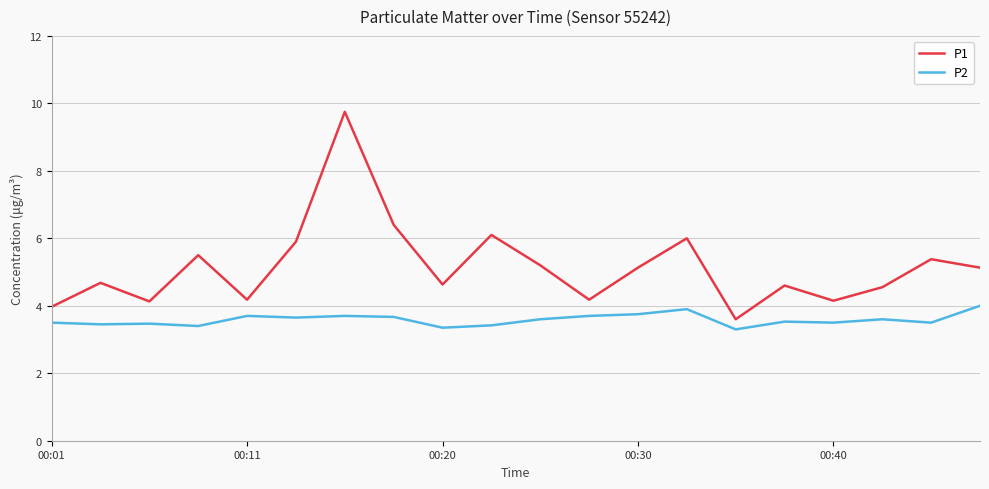

True or false: P2 and P1 intersect in this chart.

False